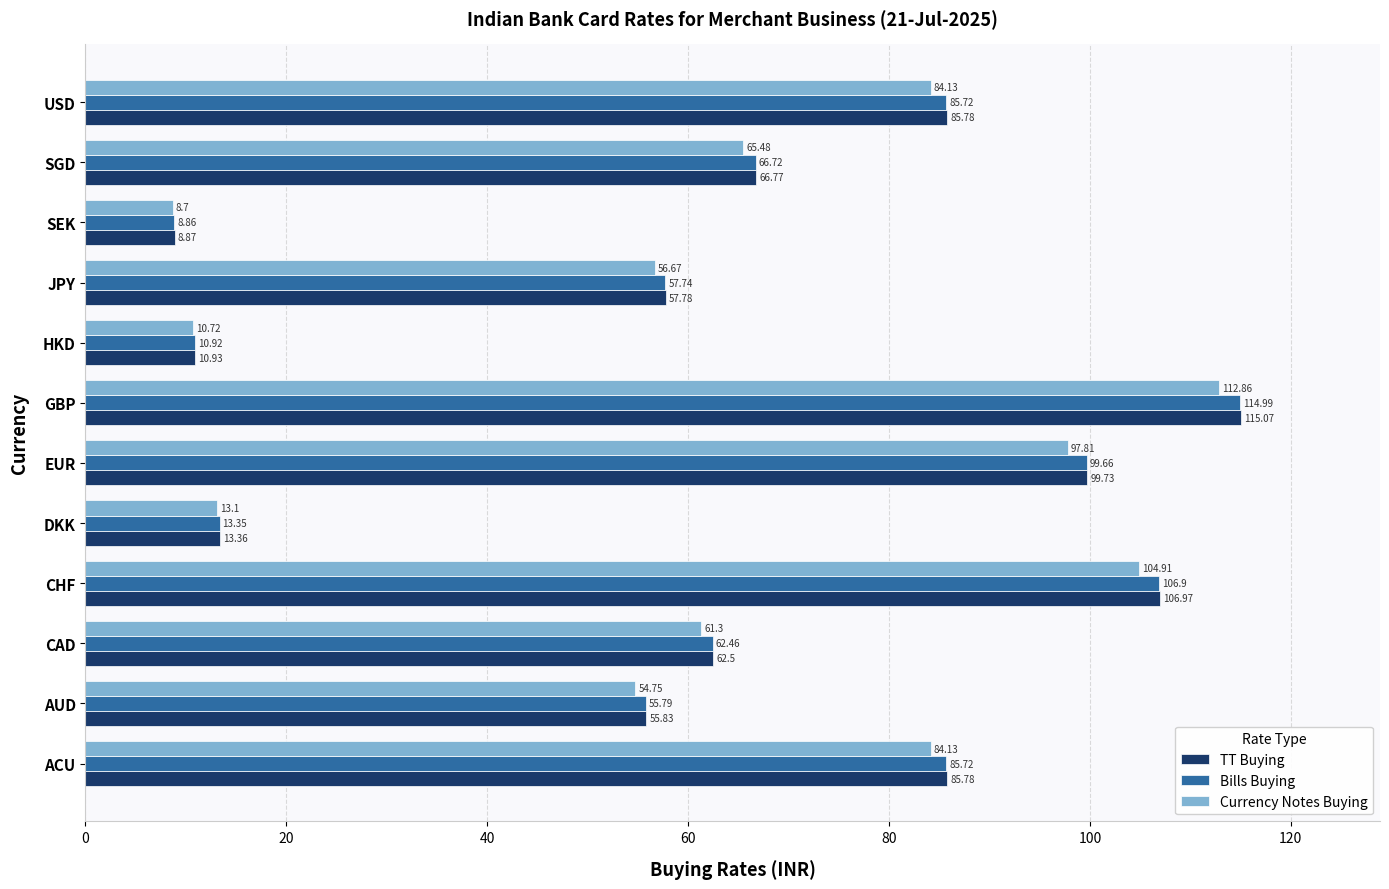

What is the difference between the second highest and minimum values in the Currency Notes Buying series?

96.2